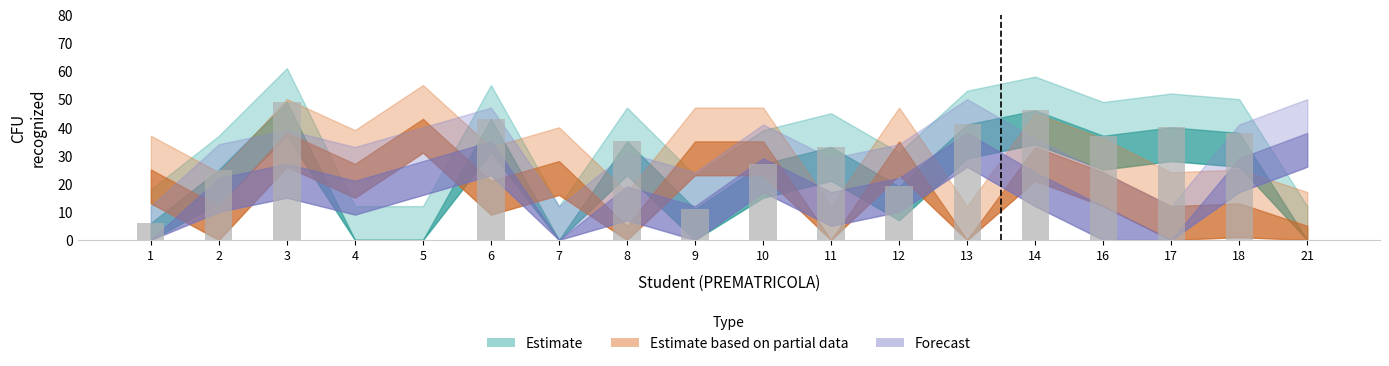

What is the change in value from 1 to 10?

+21